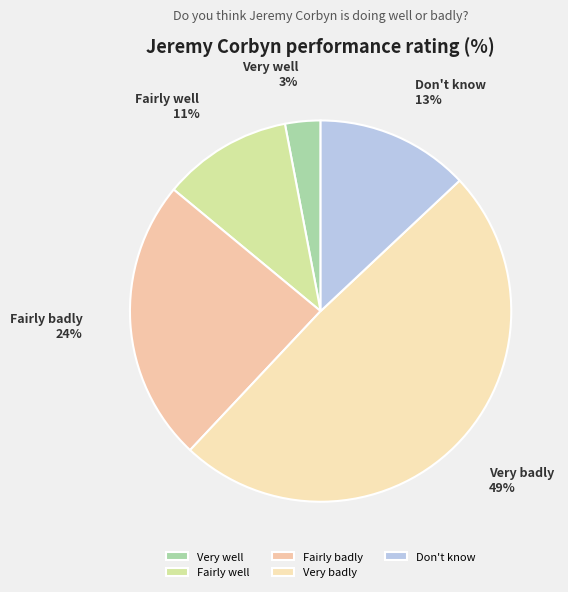

The Very badly slice represents 49% of the pie. True or false?

True